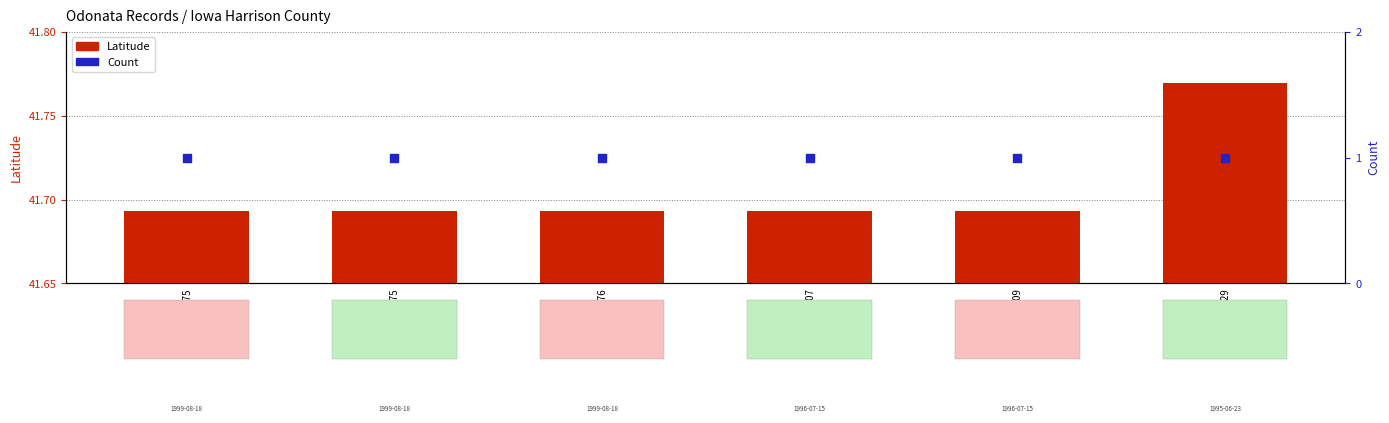

Which series has the largest Y range (max minus min)?

Latitude